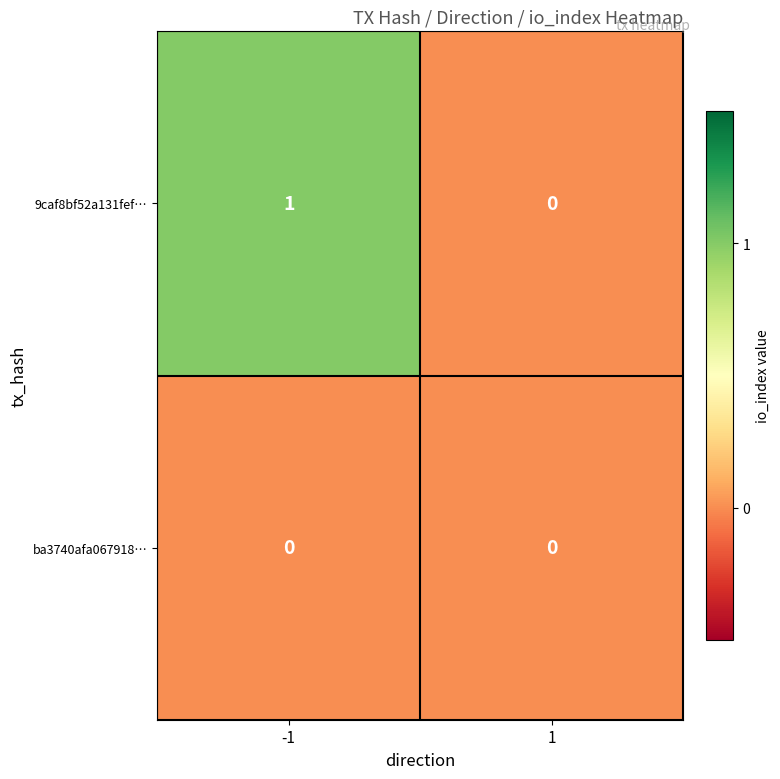

Between -1 and 1, which series saw the biggest shift?

9caf8bf52a131fef…